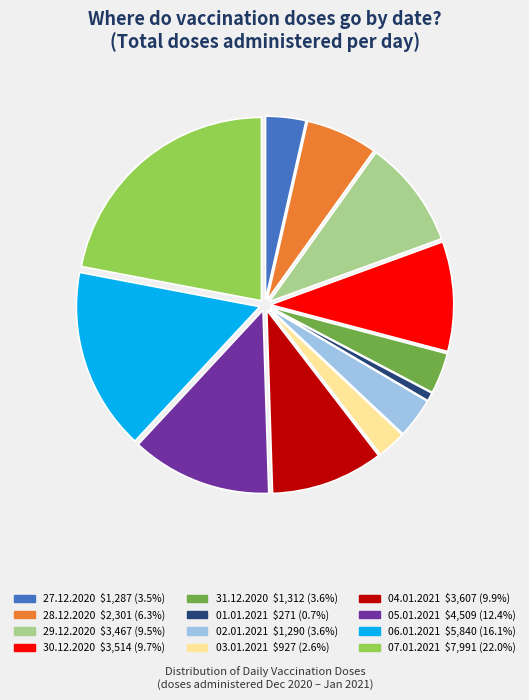

Does any single category account for the majority?

No